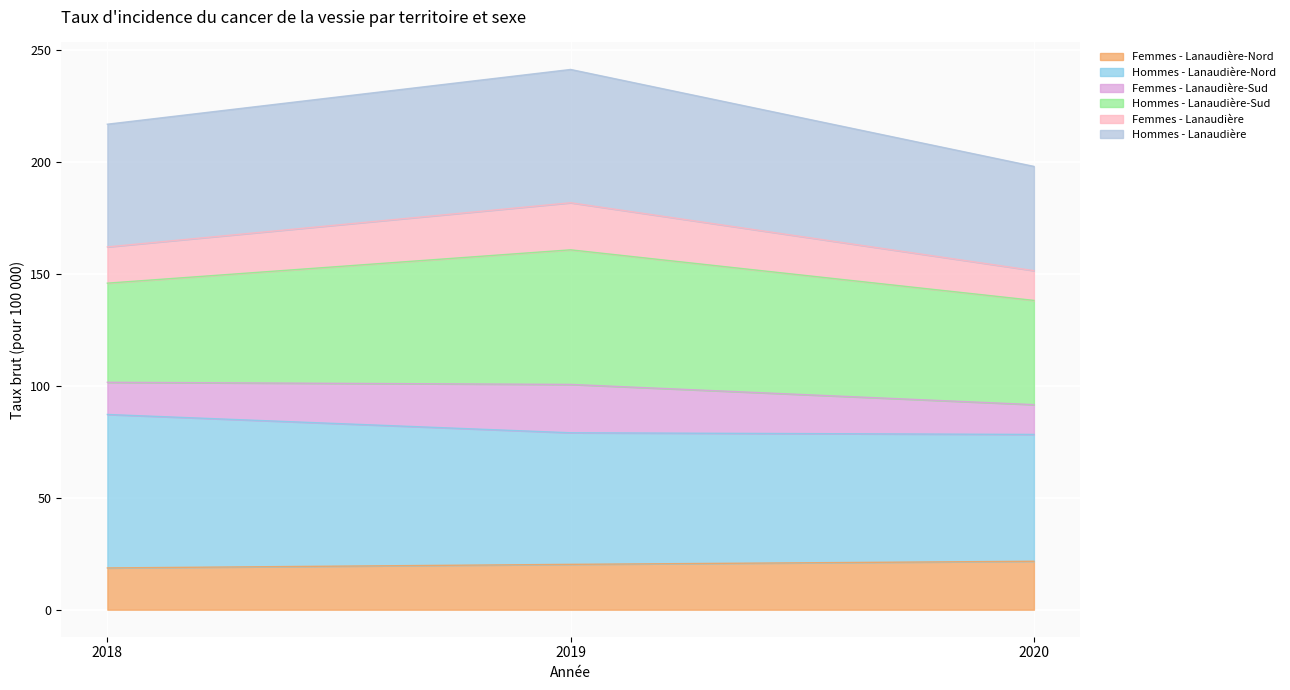

What is the approximate value of Femmes - Lanaudière-Nord at 2019?

20.2